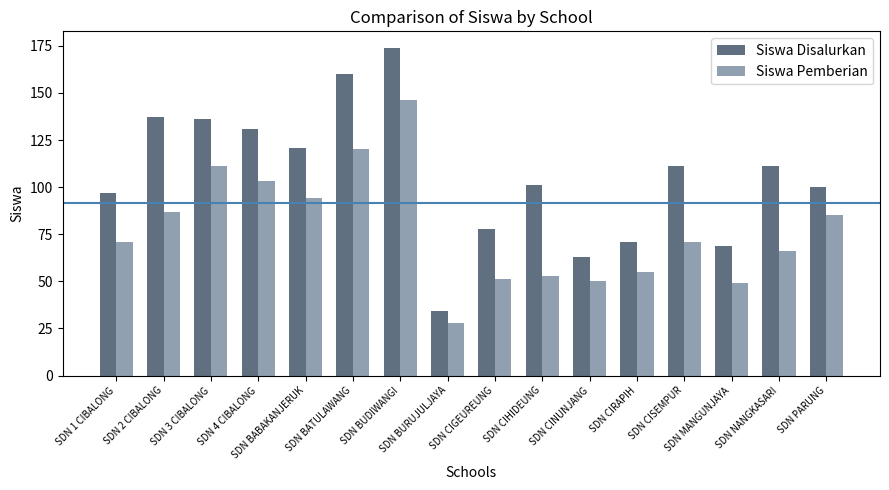

What is the label of the 3rd bar from the left?

SDN 3 CIBALONG